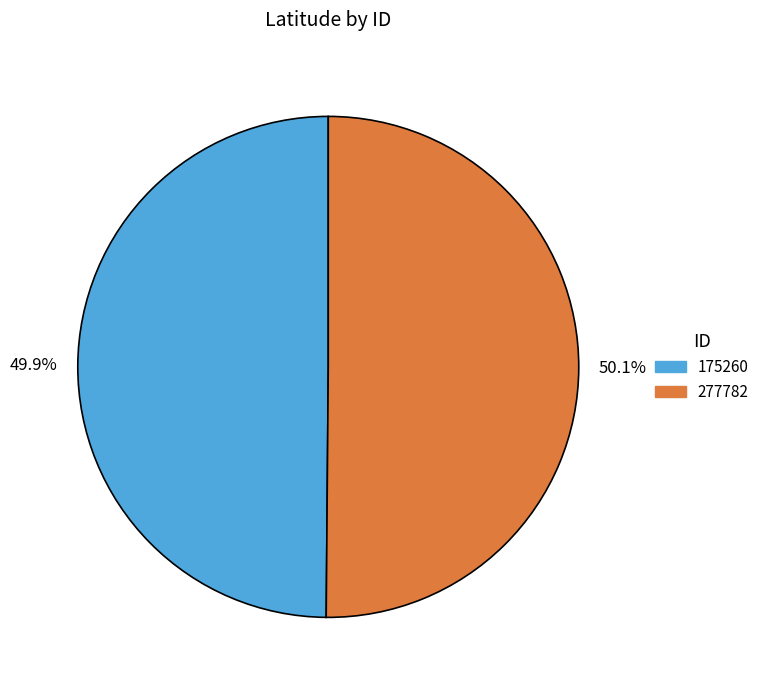

To the nearest percent, what is the average slice percentage?

50%